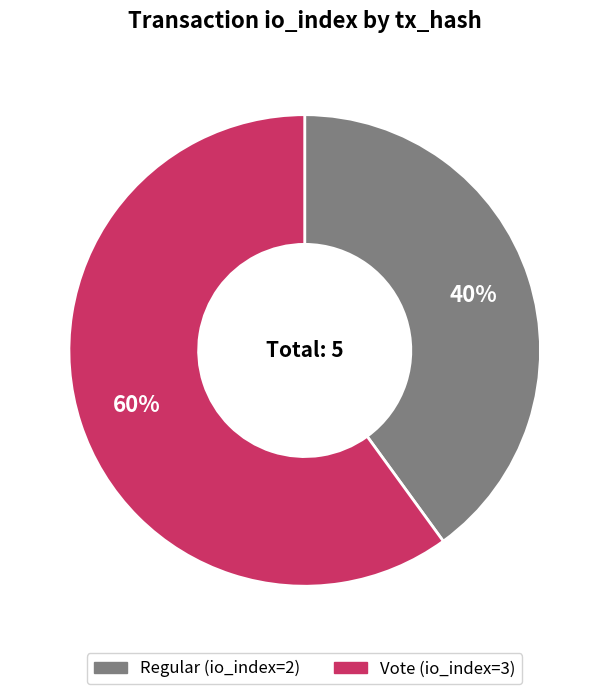

To the nearest percent, what is the difference between the largest and smallest slice percentages?

20%